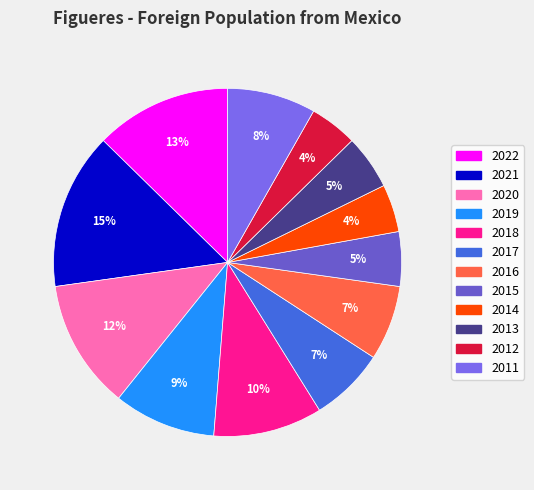

Count the number of slices in the pie.

12